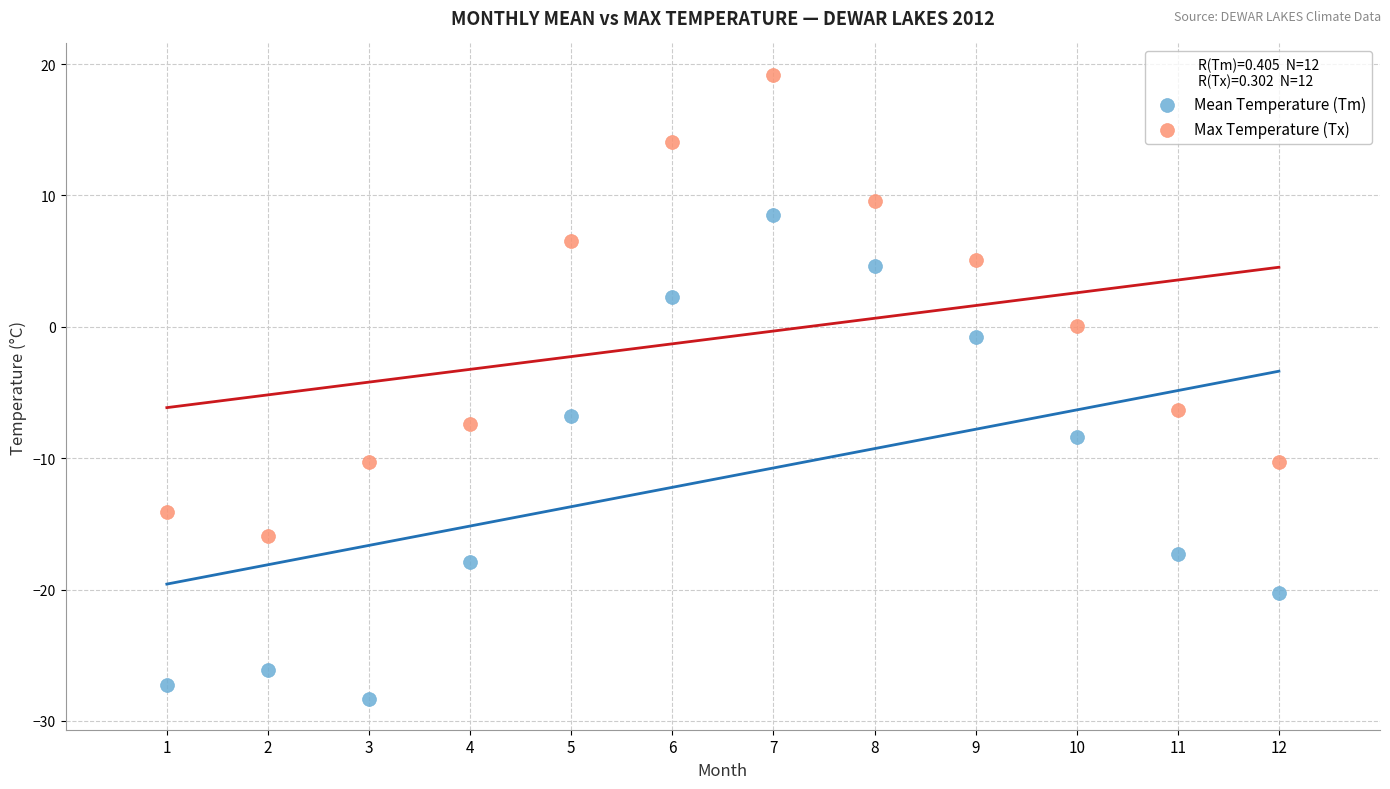

What is the X range (max minus min) for the scatter plot?

11.0